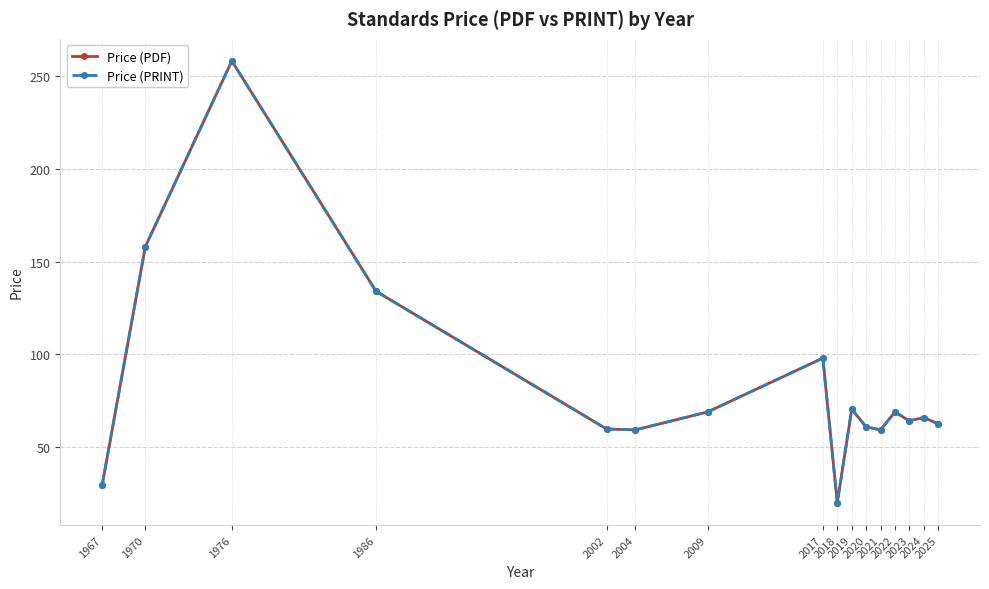

Does the chart have visible grid lines?

Yes